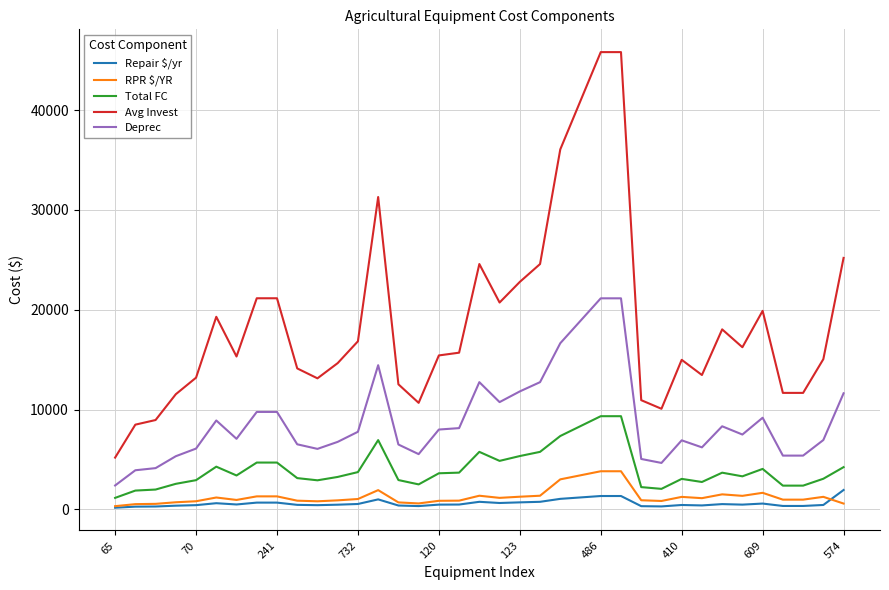

What is the maximum value shown in the chart?

45813.3